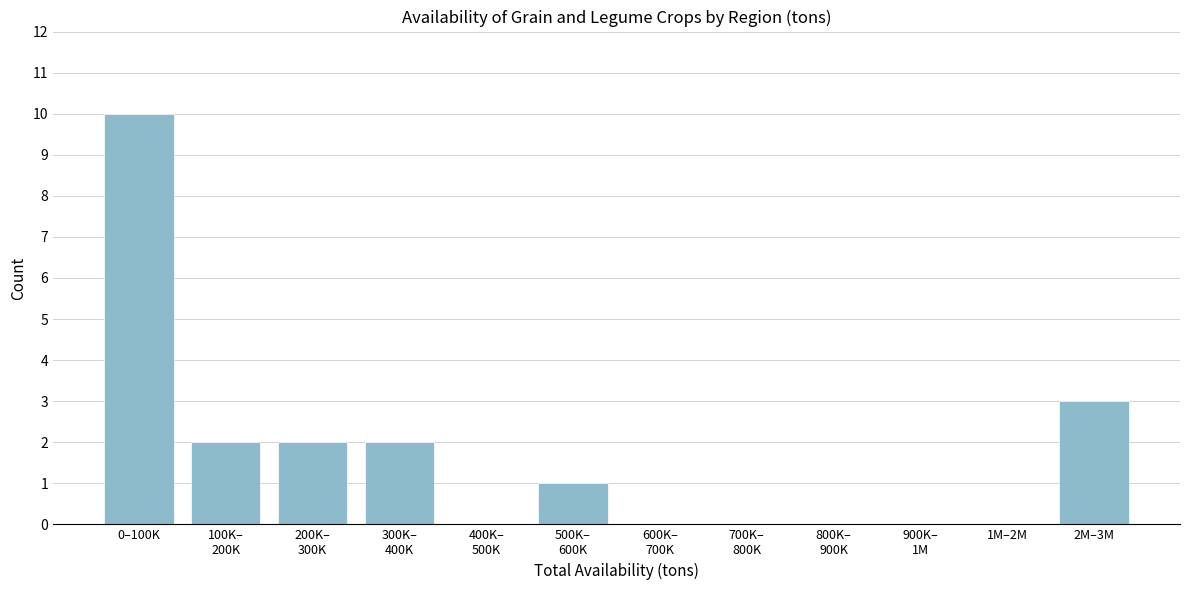

Which label corresponds to the largest value in the chart?

0–100K